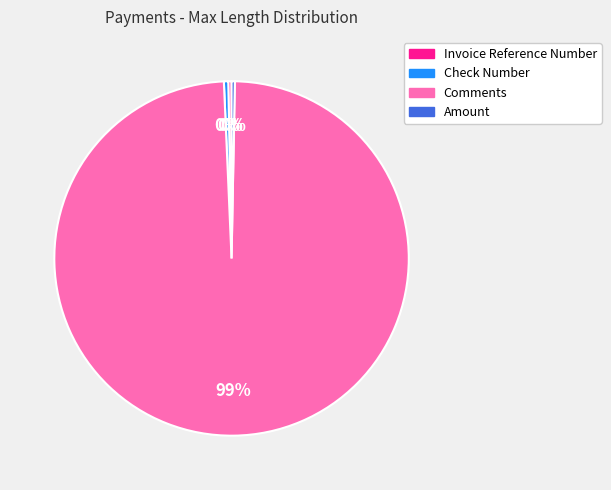

What is the largest slice in the pie chart?

Comments